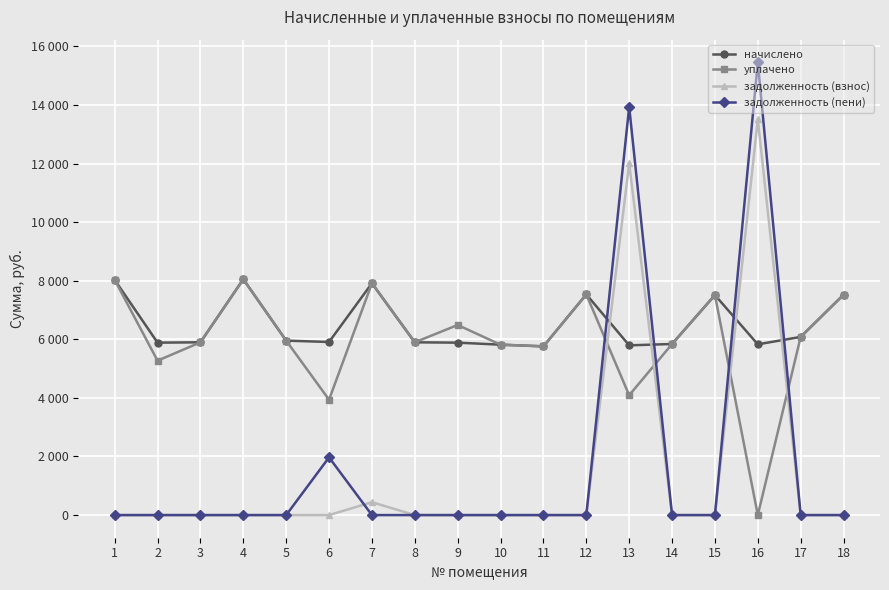

What are all the series names shown in the legend?

начислено, уплачено, задолженность (взнос), задолженность (пени)